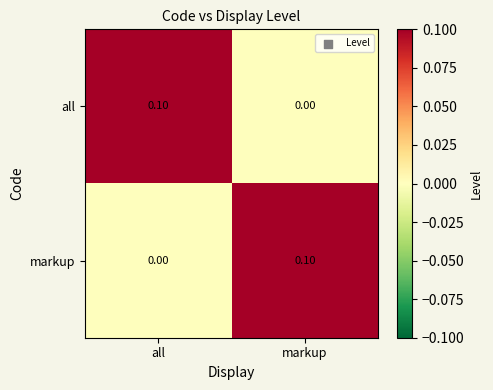

How many distinct data groups are displayed?

2